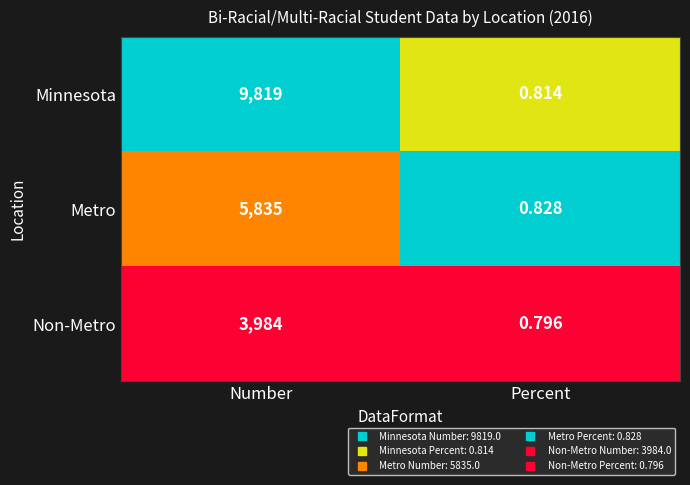

Which category has the lowest value across all series?

Percent